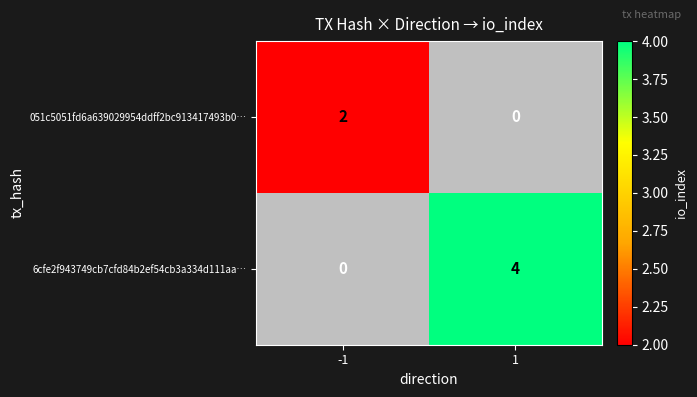

At how many categories does at least one series exceed 3?

1